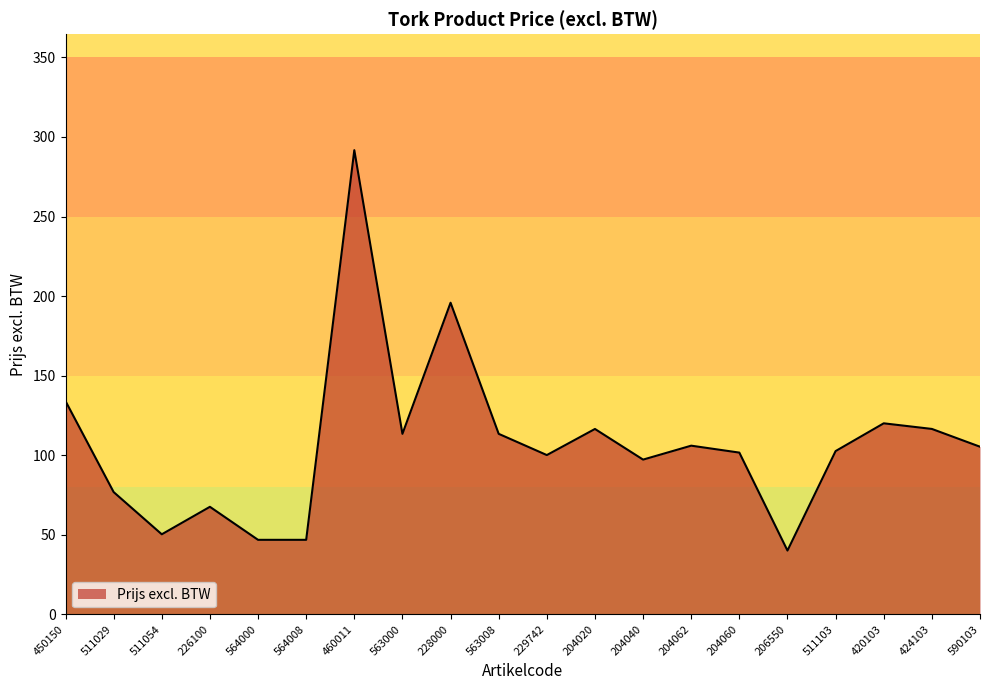

What is the sum of all values?

2141.9